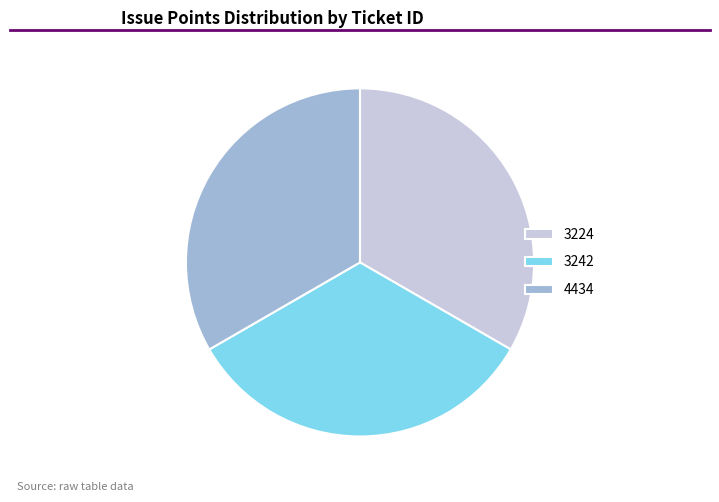

The 3242 slice represents 22% of the pie. True or false?

False